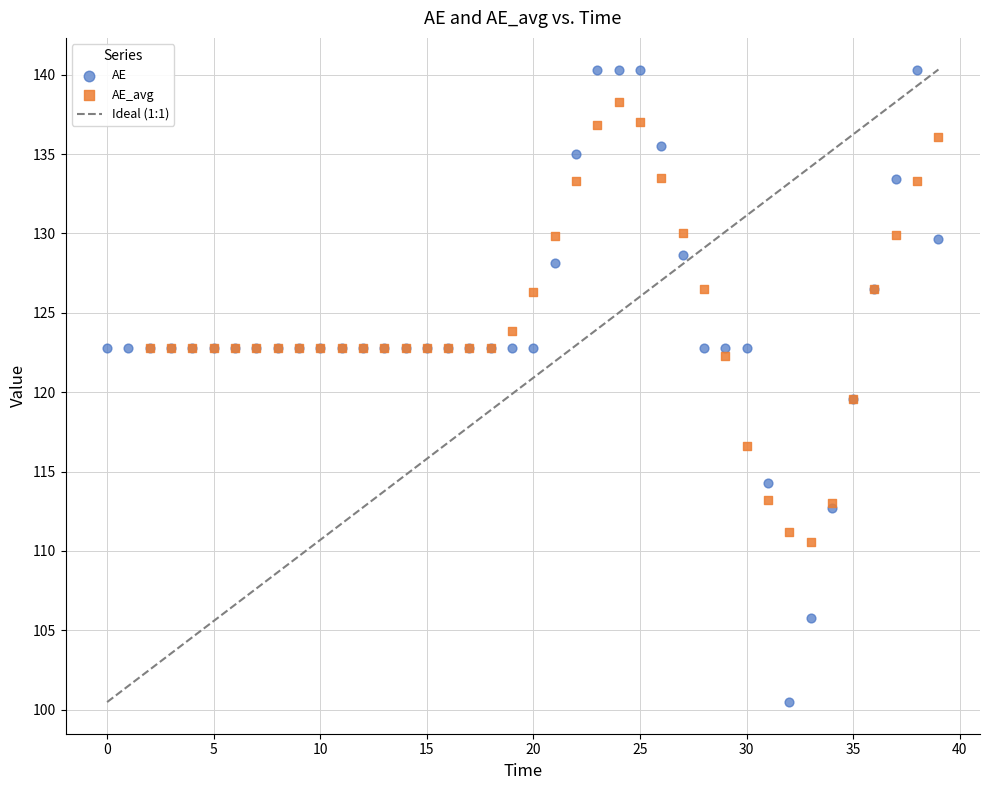

Which series reaches the minimum Y coordinate?

AE